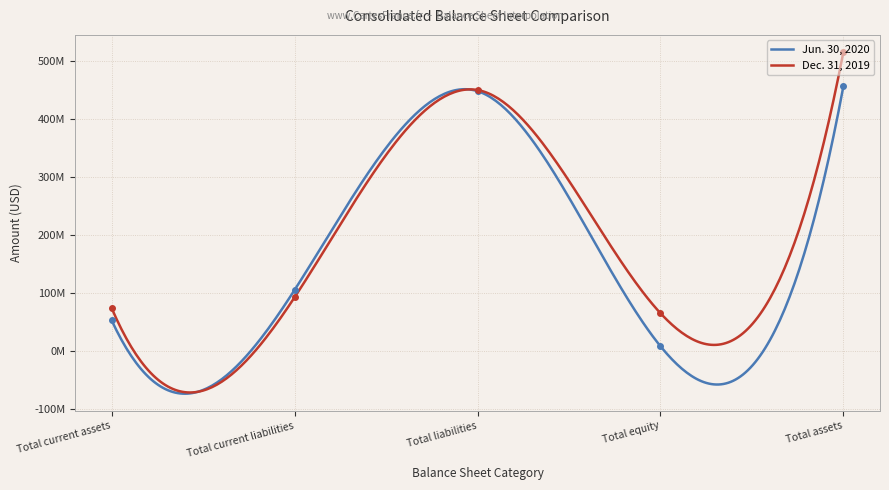

Rank the series by their average value, from lowest to highest.

Jun. 30, 2020, Dec. 31, 2019